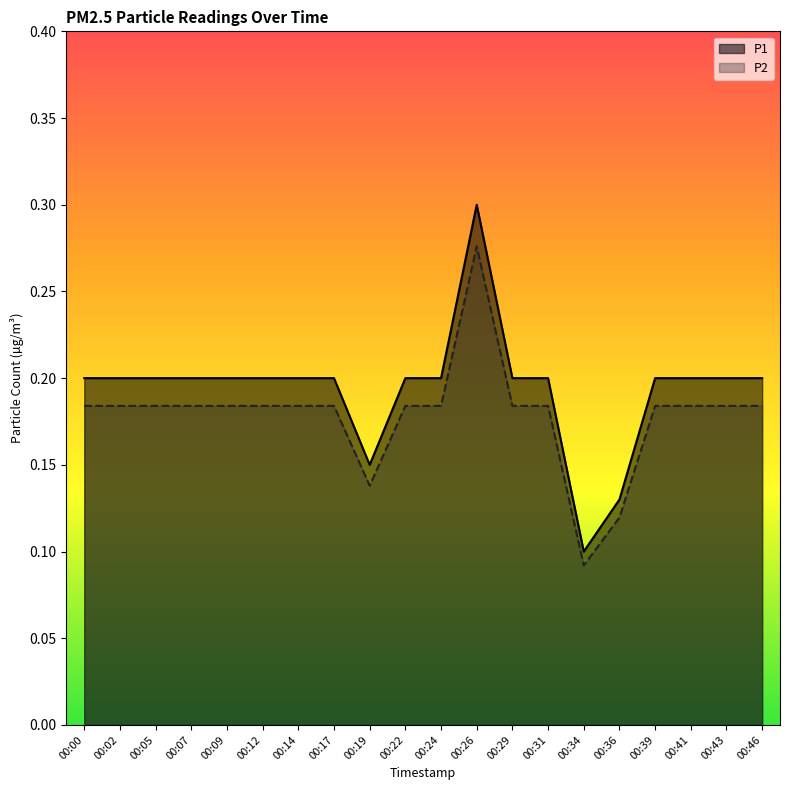

What is the sum of the P2 values at 00:09 and 00:00?

0.4